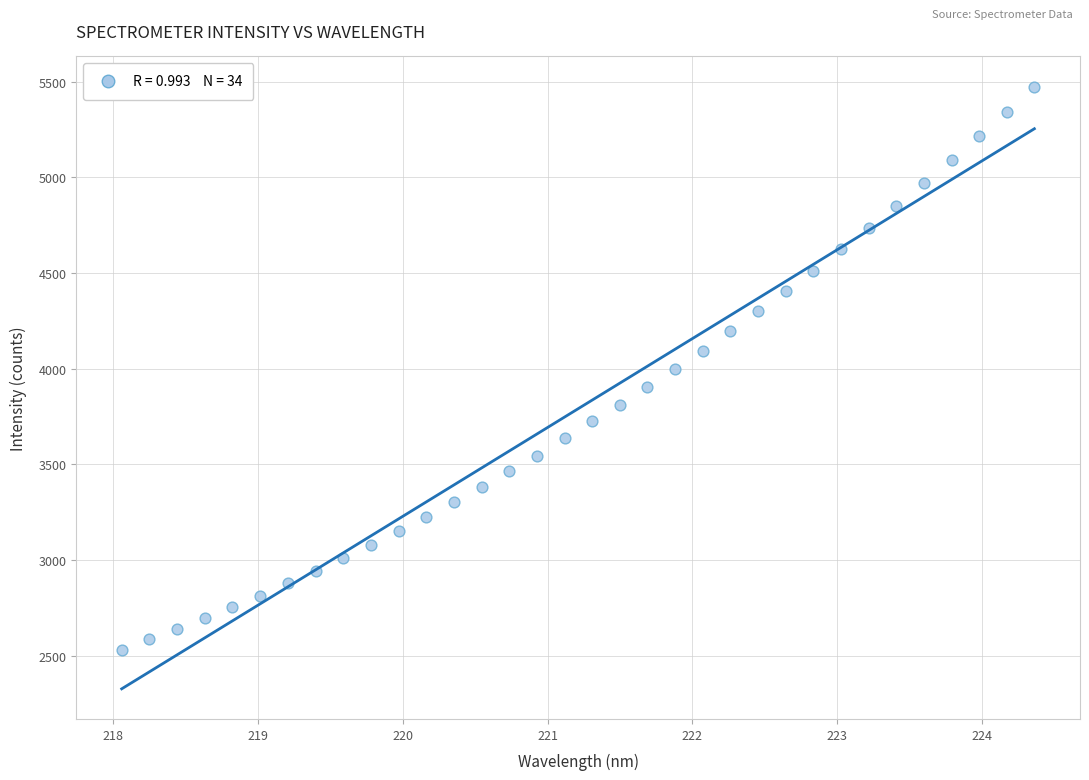

What is the range of Y values (max minus min)?

2941.5